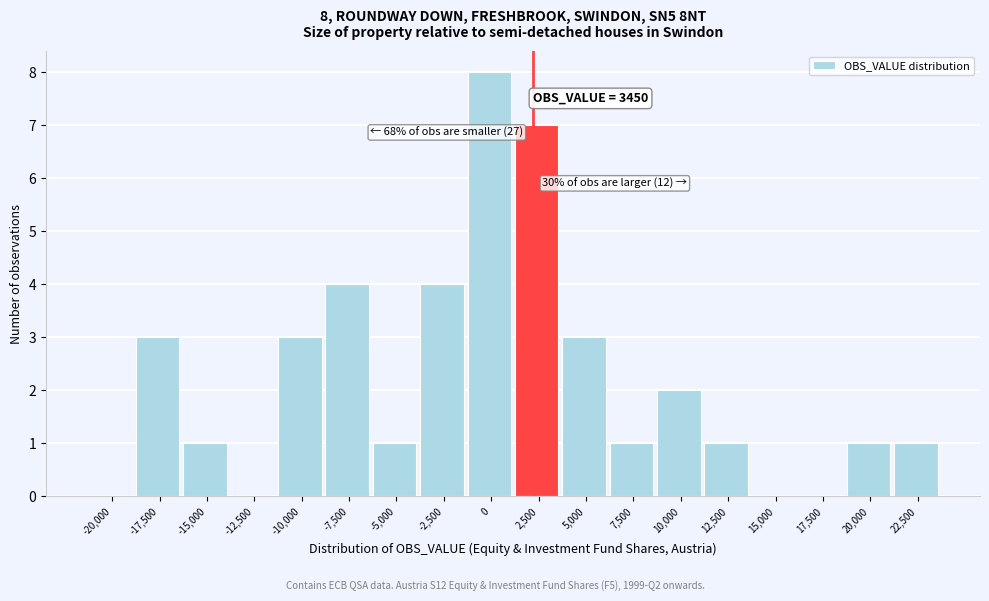

Reading right to left, extract all data points from this chart.

22,500=1	20,000=1	17,500=0	15,000=0	12,500=1	10,000=2	7,500=1	5,000=3	2,500=7	0=8	-2,500=4	-5,000=1	-7,500=4	-10,000=3	-12,500=0	-15,000=1	-17,500=3	-20,000=0